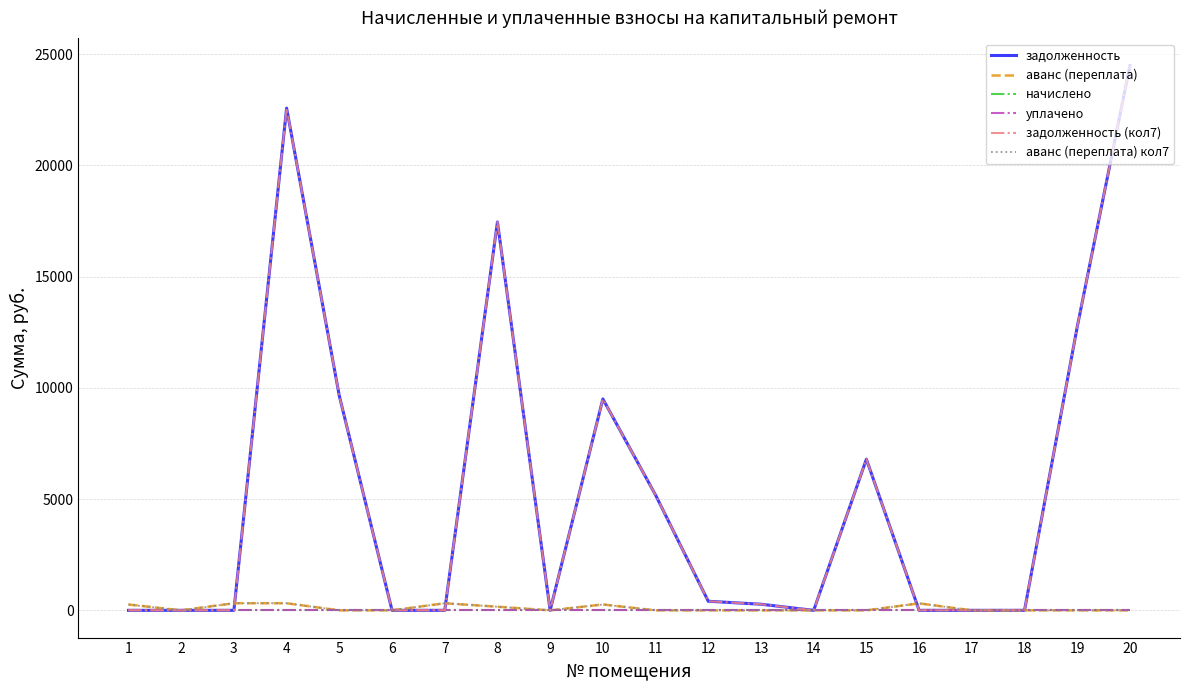

Is this an area chart (filled region under the line)?

No